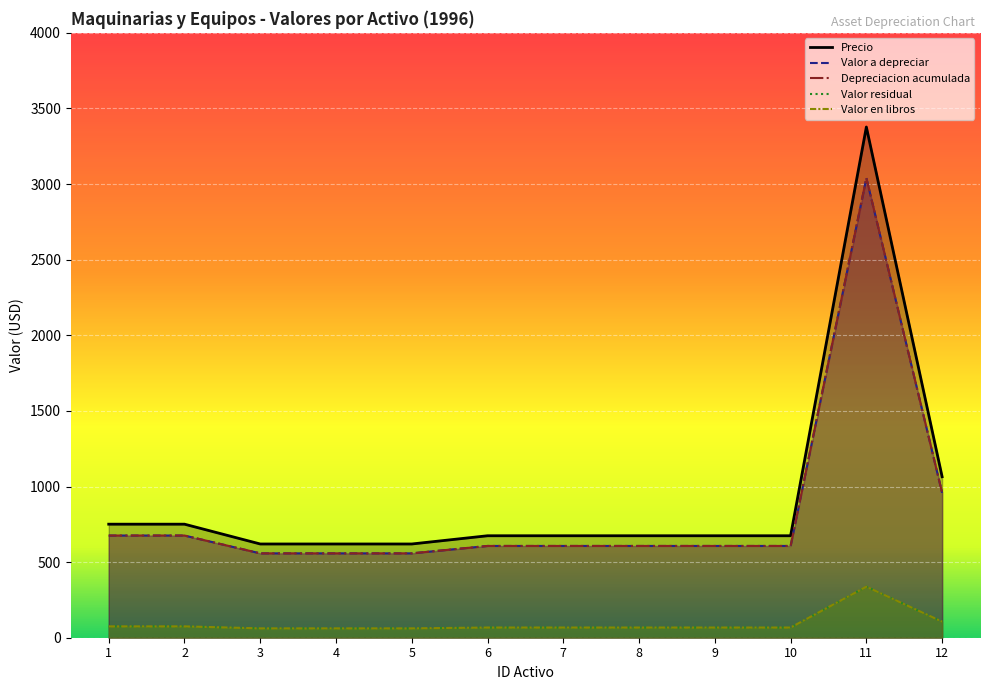

Where is Valor a depreciar nearest to the value 1798?

12